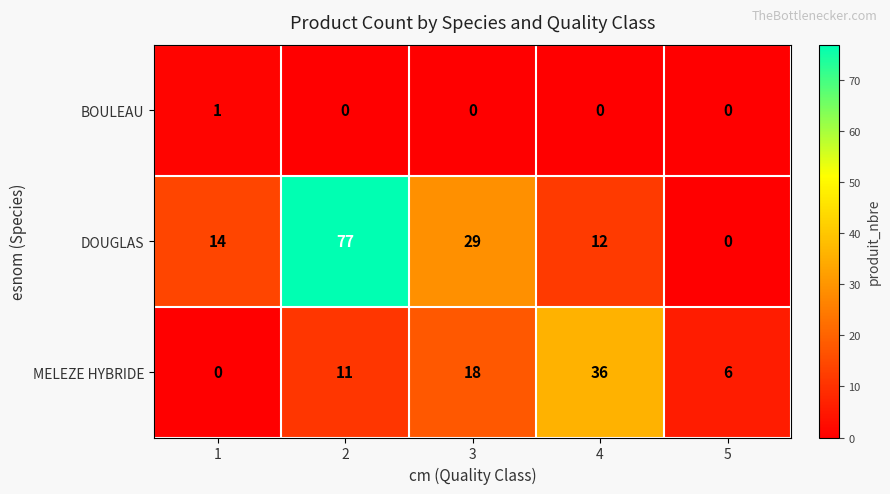

Between 1 and 3, which series saw the biggest shift?

MELEZE HYBRIDE